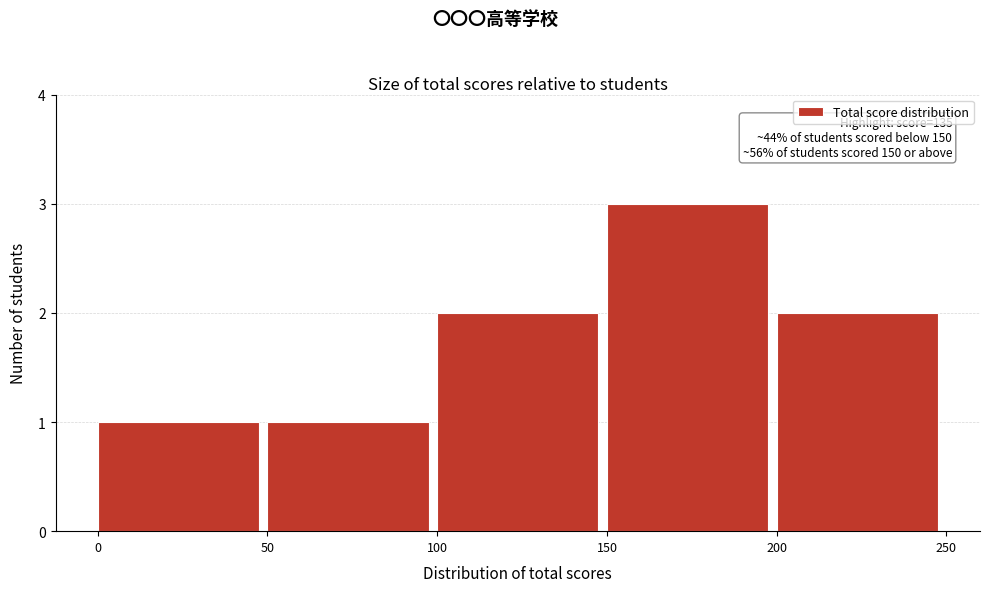

Which range on the x-axis has the tallest bar?

150 to 200